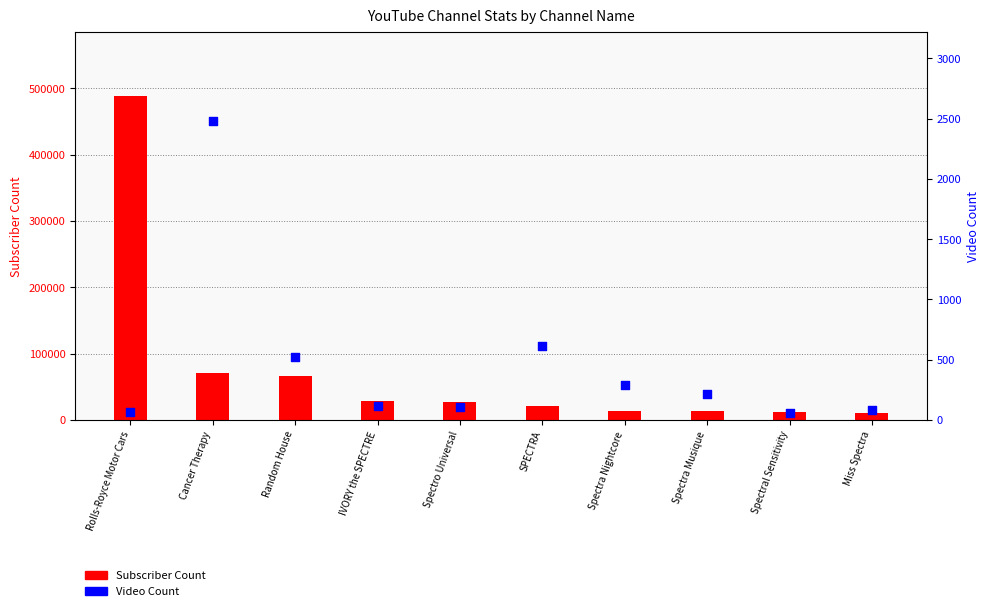

Which series reaches the maximum Y coordinate?

Subscriber Count